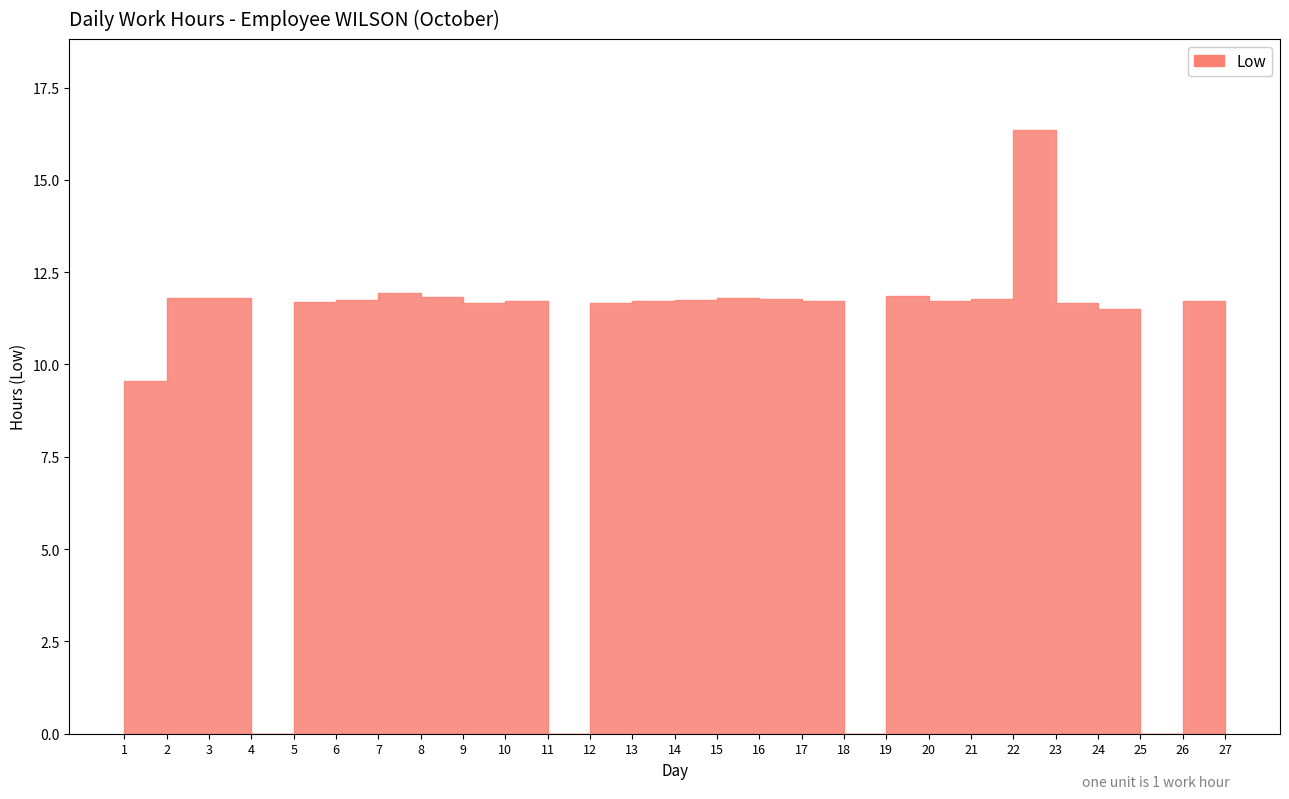

Reading left to right, what are all the values shown in this chart?

1=9.5	2=11.8	3=11.8	4=0.0	5=11.7	6=11.8	7=11.9	8=11.8	9=11.7	10=11.7	11=0.0	12=11.7	13=11.7	14=11.8	15=11.8	16=11.8	17=11.7	18=0.0	19=11.8	20=11.7	21=11.8	22=16.4	23=11.7	24=11.5	25=0.0	26=11.7	27=11.6